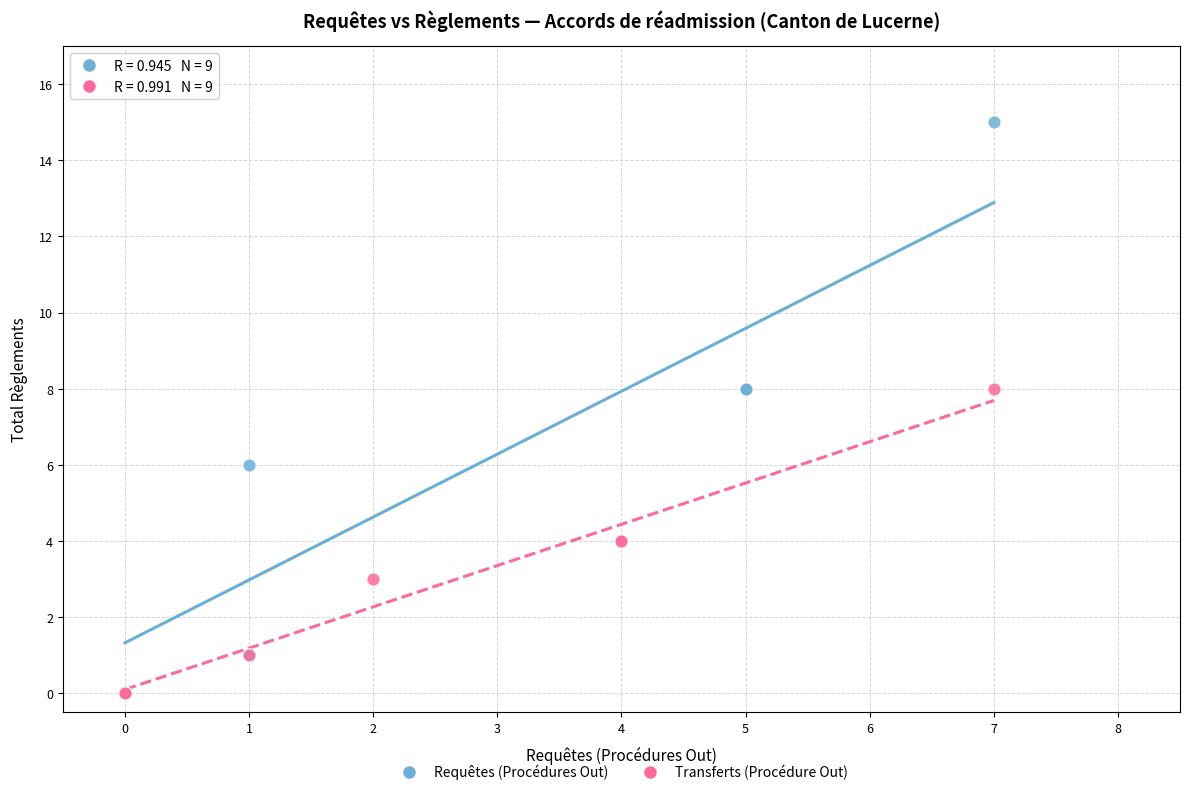

Which series reaches the maximum Y coordinate?

Requêtes (Procédures Out)